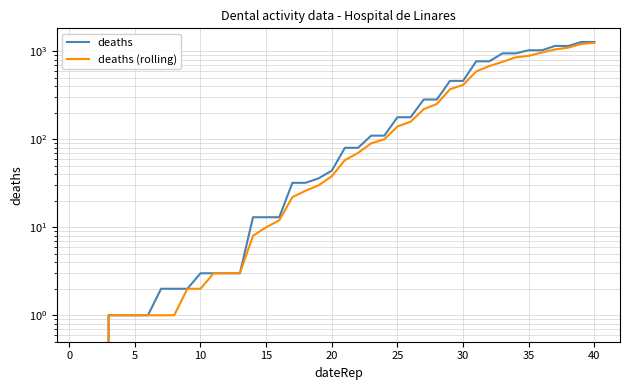

Does the chart display data point markers on the line(s)?

No